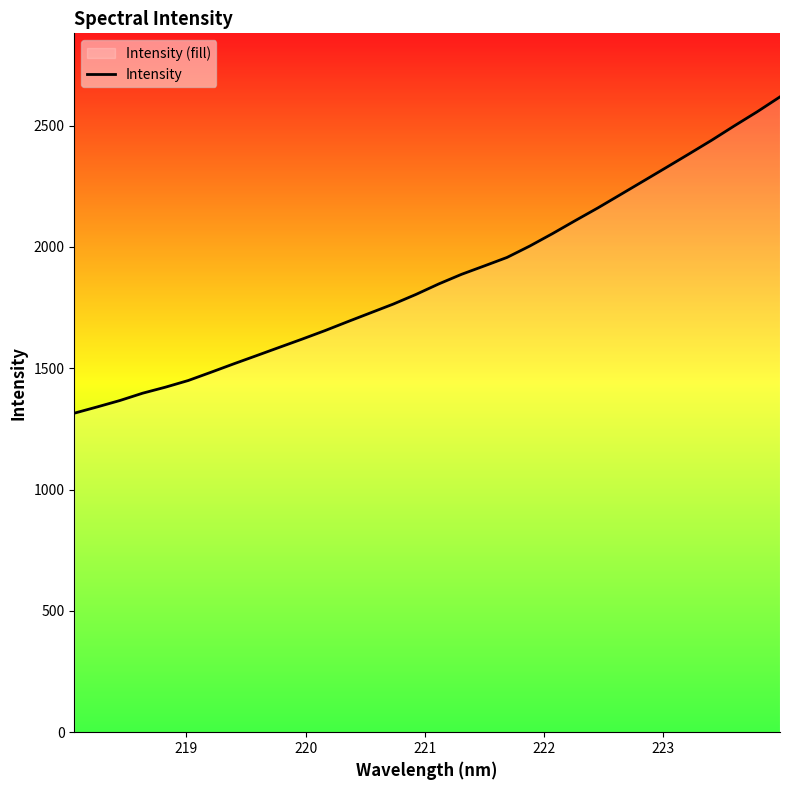

What is the difference between the maximum and minimum values?

1303.5